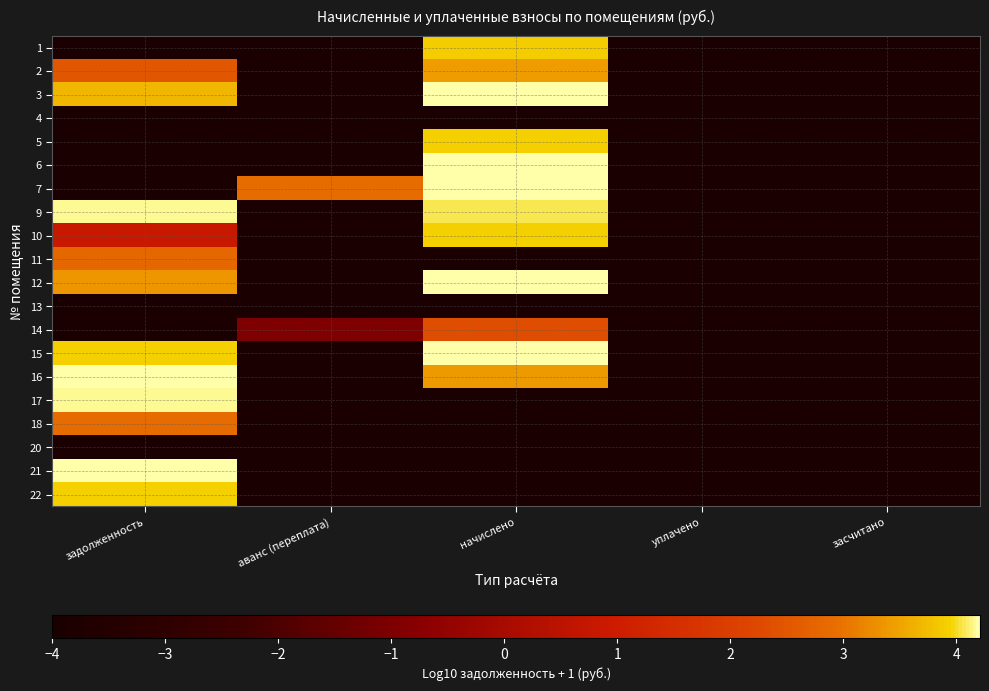

Reading left to right, extract all data points from this chart.

1: задолженность=-4.0	аванс (переплата)=-4.0	начислено=3.9	уплачено=-4.0	засчитано=-4.0
2: задолженность=2.5	аванс (переплата)=-4.0	начислено=3.4	уплачено=-4.0	засчитано=-4.0
3: задолженность=3.7	аванс (переплата)=-4.0	начислено=4.2	уплачено=-4.0	засчитано=-4.0
4: задолженность=-4.0	аванс (переплата)=-4.0	начислено=-4.0	уплачено=-4.0	засчитано=-4.0
5: задолженность=-4.0	аванс (переплата)=-4.0	начислено=4.0	уплачено=-4.0	засчитано=-4.0
6: задолженность=-4.0	аванс (переплата)=-4.0	начислено=4.2	уплачено=-4.0	засчитано=-4.0
7: задолженность=-4.0	аванс (переплата)=2.9	начислено=4.2	уплачено=-4.0	засчитано=-4.0
9: задолженность=4.2	аванс (переплата)=-4.0	начислено=4.1	уплачено=-4.0	засчитано=-4.0
10: задолженность=0.9	аванс (переплата)=-4.0	начислено=3.9	уплачено=-4.0	засчитано=-4.0
11: задолженность=2.8	аванс (переплата)=-4.0	начислено=-4.0	уплачено=-4.0	засчитано=-4.0
12: задолженность=3.4	аванс (переплата)=-4.0	начислено=4.2	уплачено=-4.0	засчитано=-4.0
13: задолженность=-4.0	аванс (переплата)=-4.0	начислено=-4.0	уплачено=-4.0	засчитано=-4.0
14: задолженность=-4.0	аванс (переплата)=-1.0	начислено=2.3	уплачено=-4.0	засчитано=-4.0
15: задолженность=3.9	аванс (переплата)=-4.0	начислено=4.2	уплачено=-4.0	засчитано=-4.0
16: задолженность=4.2	аванс (переплата)=-4.0	начислено=3.4	уплачено=-4.0	засчитано=-4.0
17: задолженность=4.2	аванс (переплата)=-4.0	начислено=-4.0	уплачено=-4.0	засчитано=-4.0
18: задолженность=2.9	аванс (переплата)=-4.0	начислено=-4.0	уплачено=-4.0	засчитано=-4.0
20: задолженность=-4.0	аванс (переплата)=-4.0	начислено=-4.0	уплачено=-4.0	засчитано=-4.0
21: задолженность=4.2	аванс (переплата)=-4.0	начислено=-4.0	уплачено=-4.0	засчитано=-4.0
22: задолженность=4.0	аванс (переплата)=-4.0	начислено=-4.0	уплачено=-4.0	засчитано=-4.0